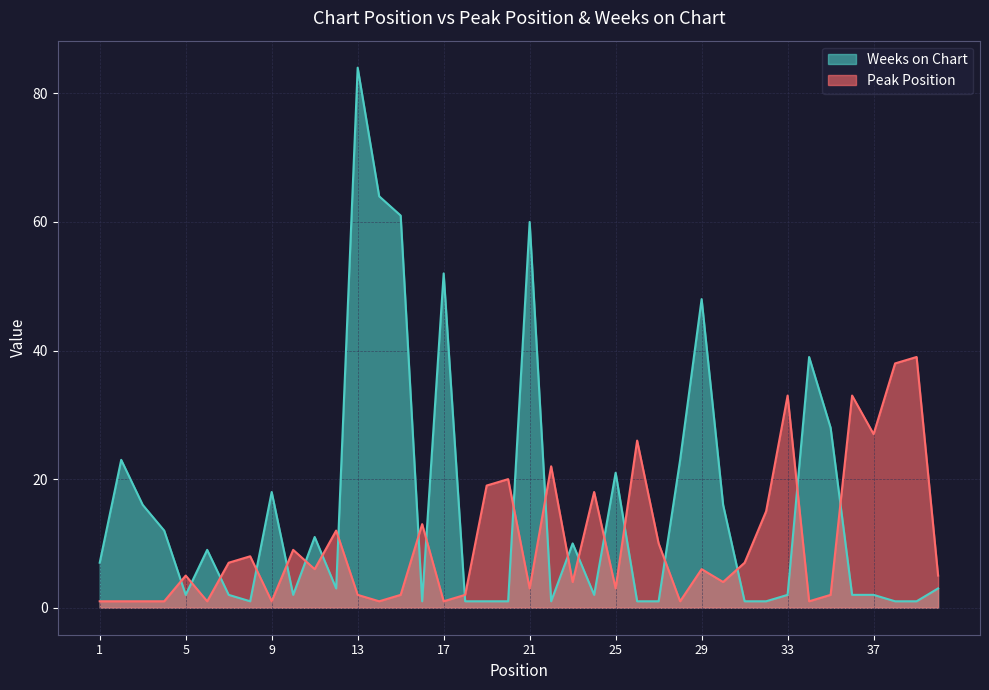

Between which two adjacent categories do Weeks on Chart and Peak Position first intersect?

4 and 5